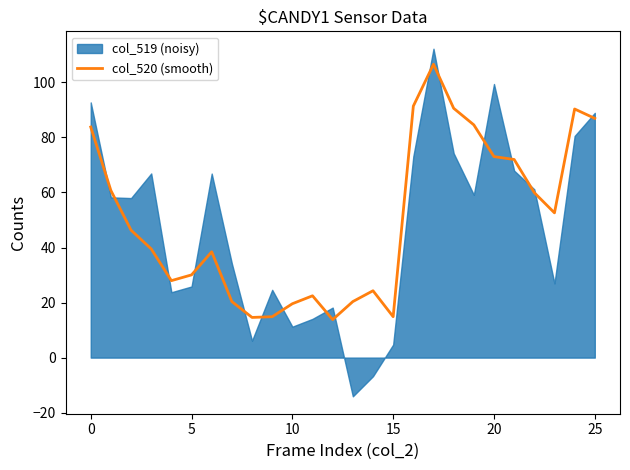

True or false: col_520 (smooth) has a value of 83.8 at 0.

True